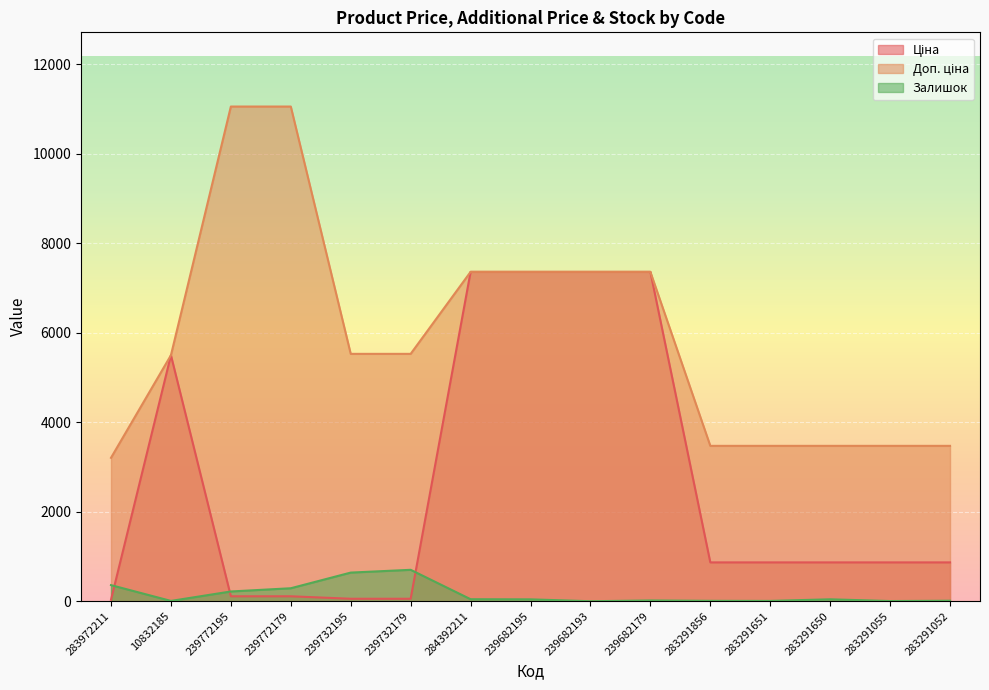

What is the label of the 5th point from the right?

283291856